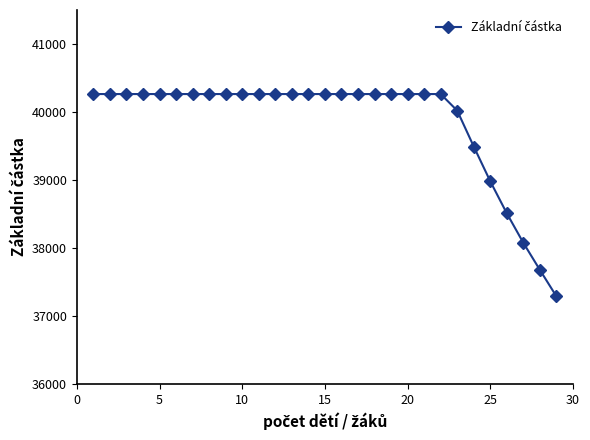

How many series are shown in this chart?

1